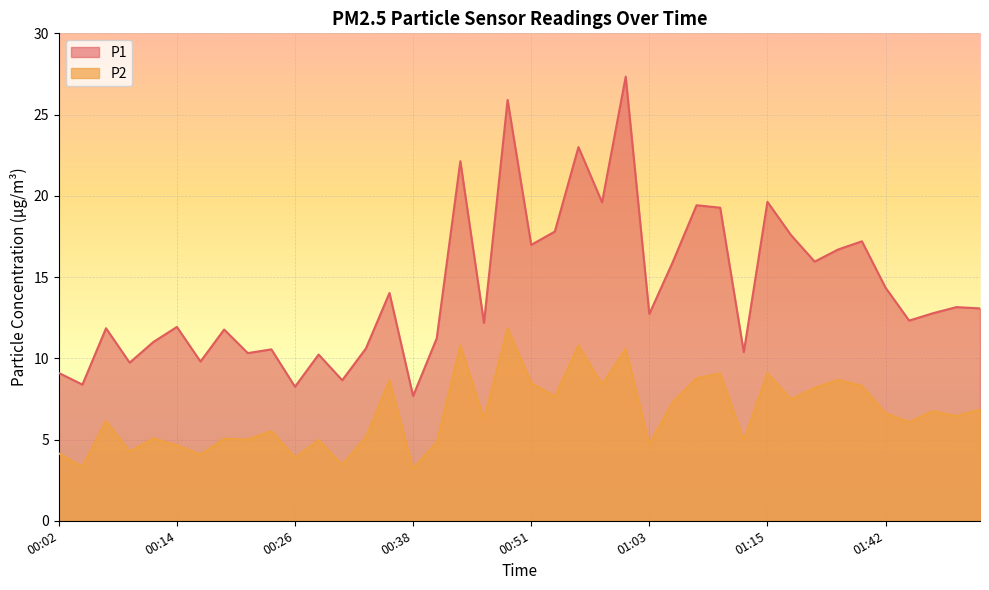

True or false: P1 has a value of 13.1 at 01:55.

True